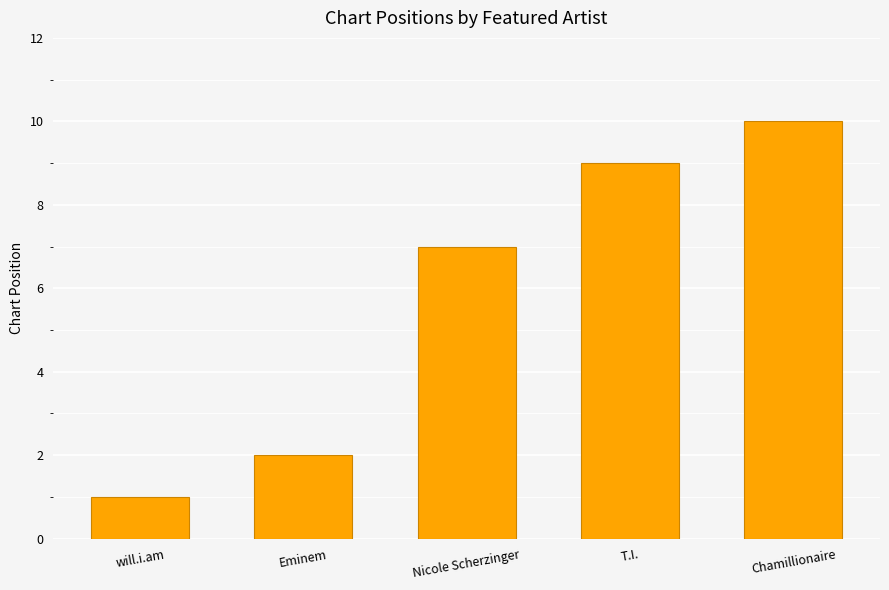

What is the change in value from Nicole Scherzinger to T.I.?

+2